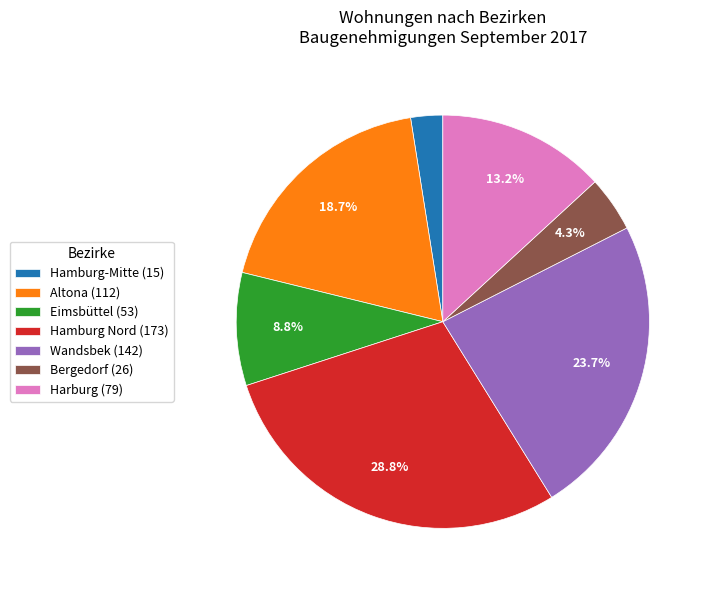

To the nearest percent, what portion does Hamburg Nord represent?

29%